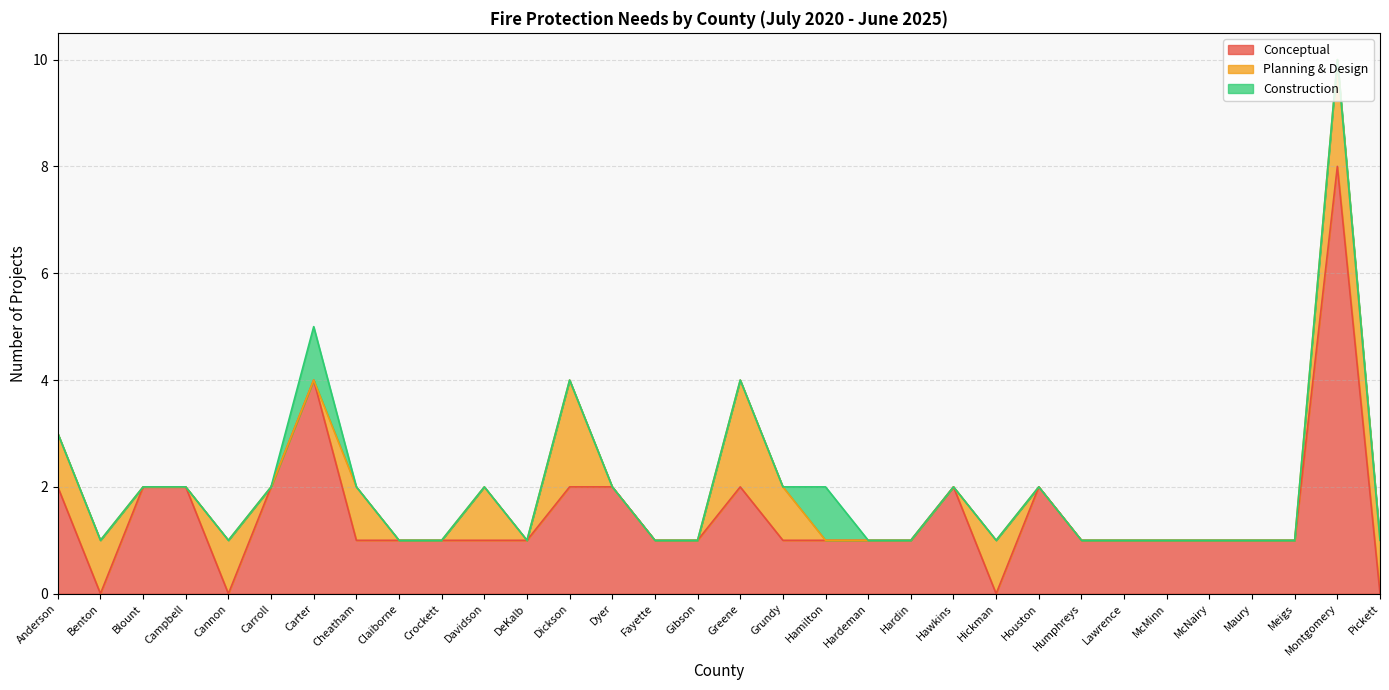

What is the label of the 19th point from the left?

Hamilton